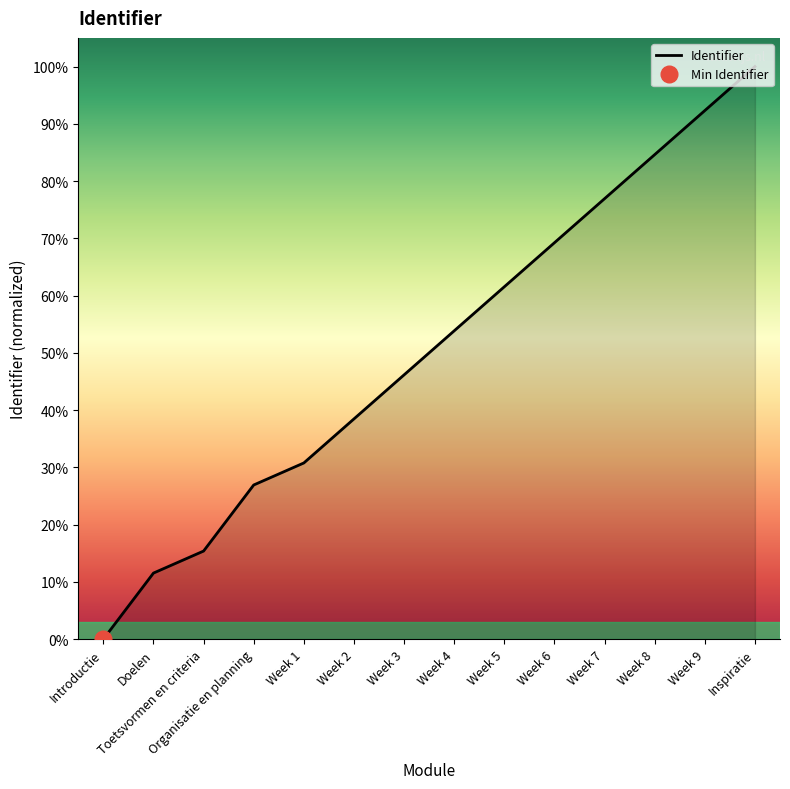

At which category does the chart reach its minimum across all series?

Introductie